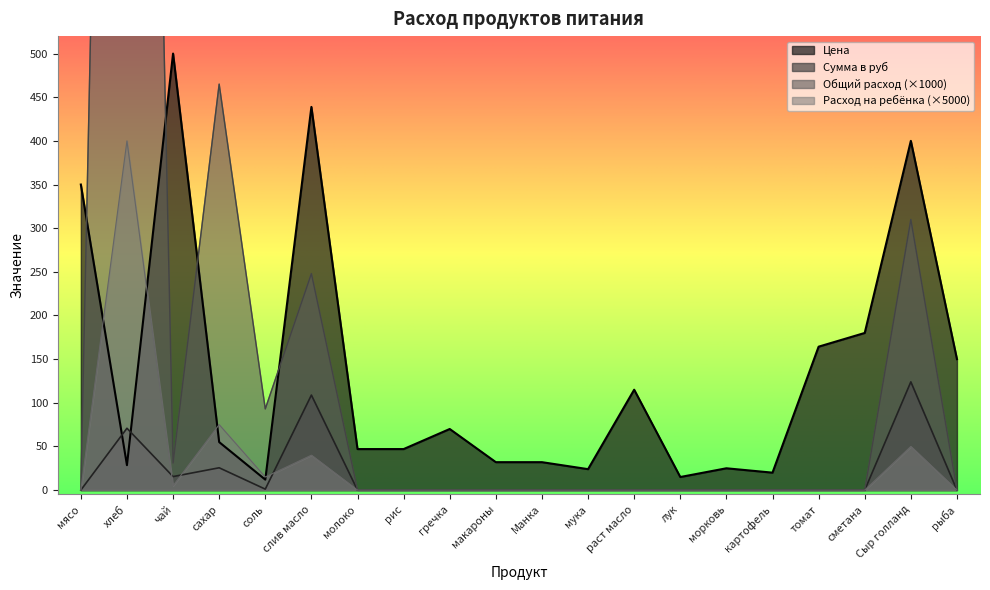

Which category has the highest value in the Цена series?

чай